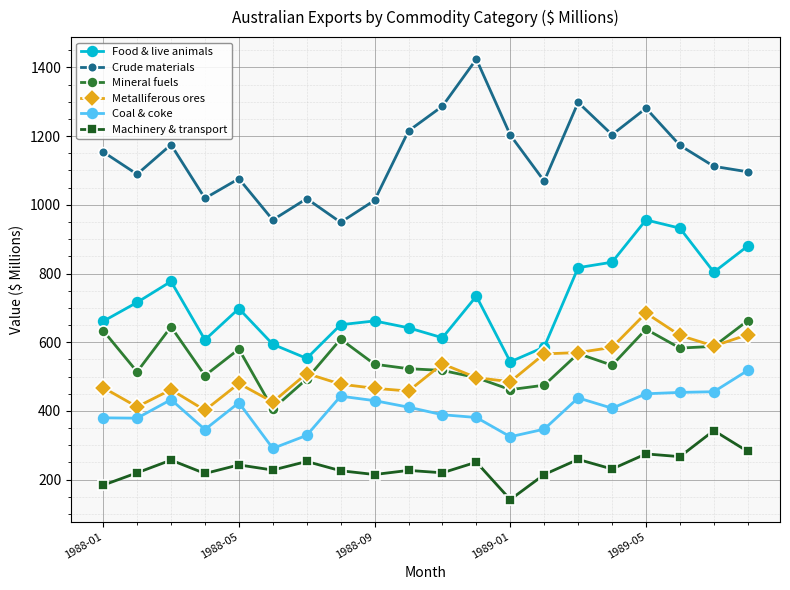

Count the number of data series in this chart.

6